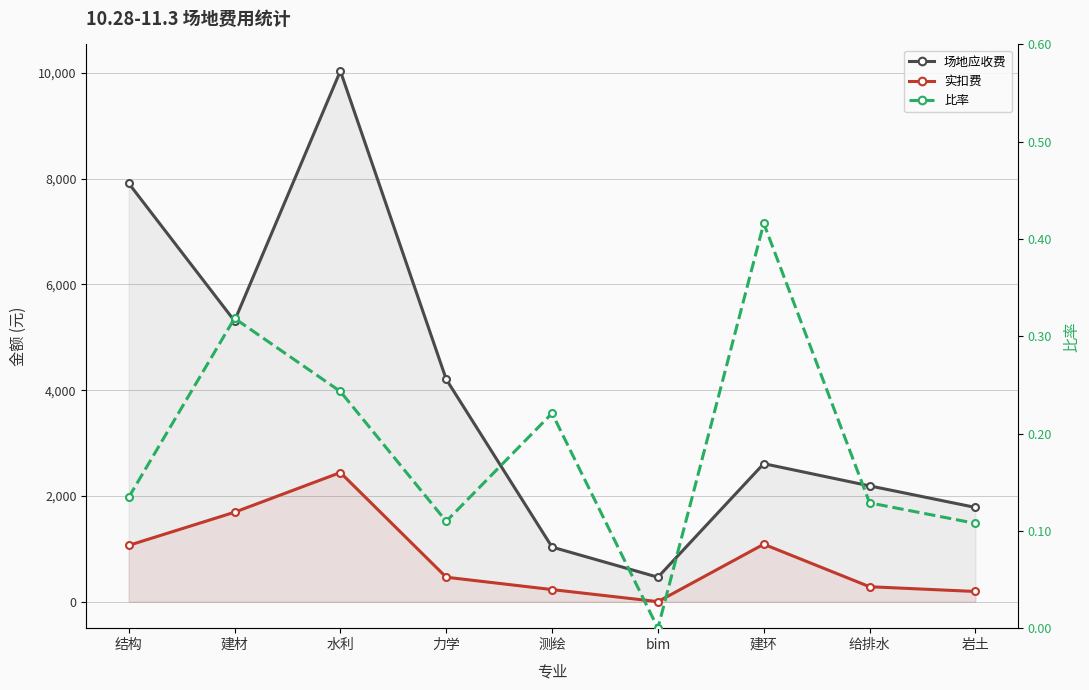

What is the sum of the 实扣费 values at 给排水 and bim?

282.0